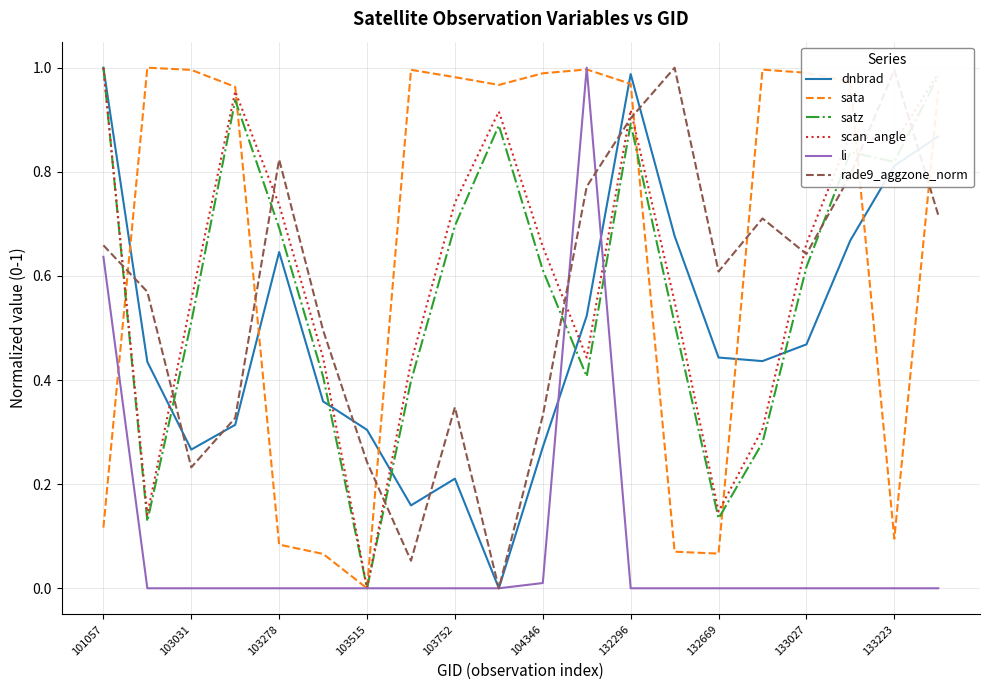

What are all the series names shown in the legend?

dnbrad, sata, satz, scan_angle, li, rade9_aggzone_norm